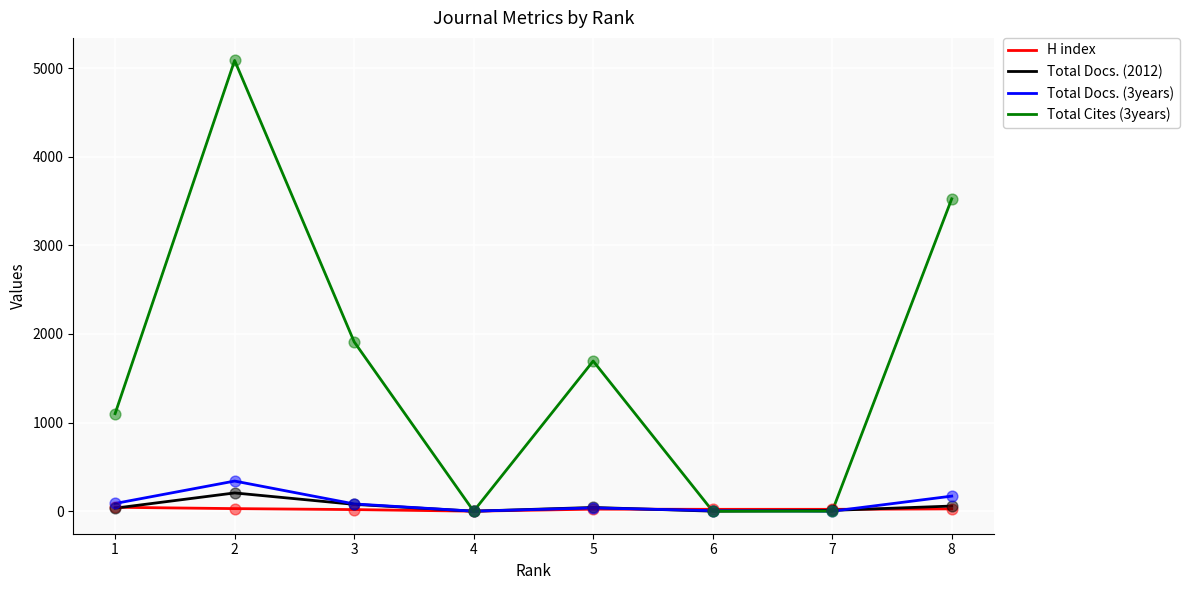

Which series has the largest range (max minus min)?

Total Cites (3years)